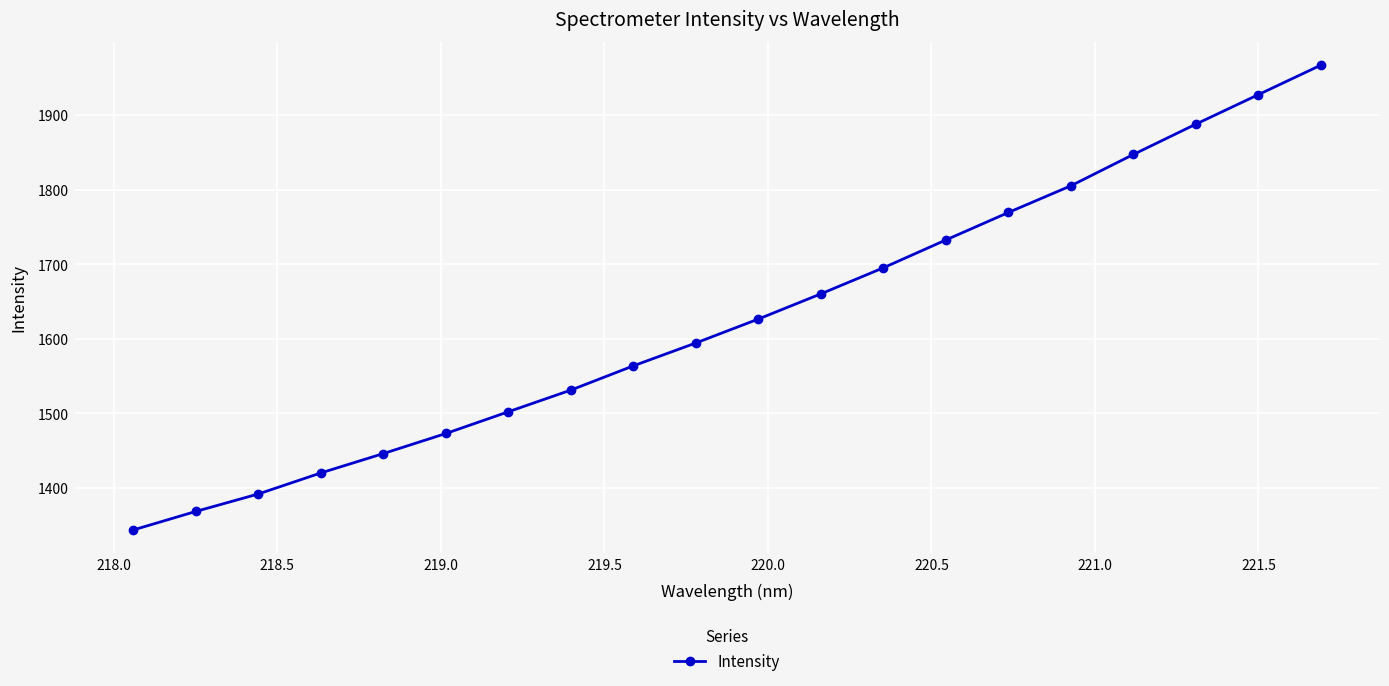

What is the value of the 5th point from the left?

1446.3